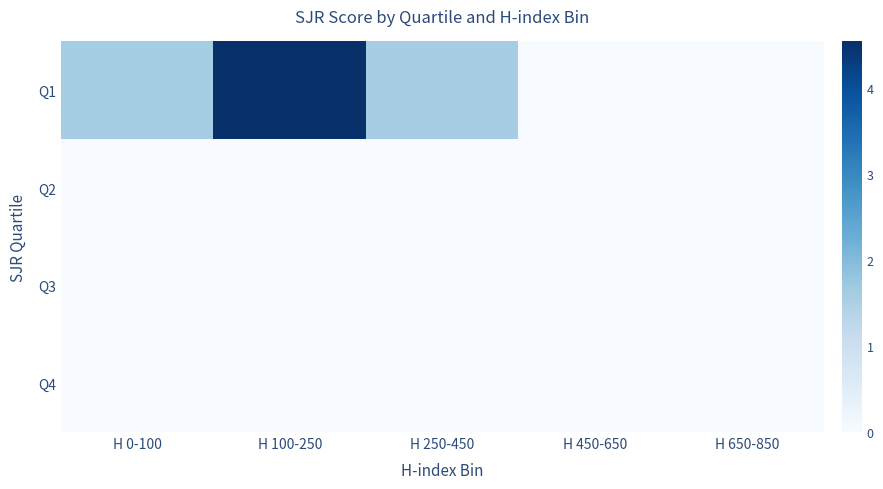

Between H 450-650 and H 650-850, which is larger?

H 450-650